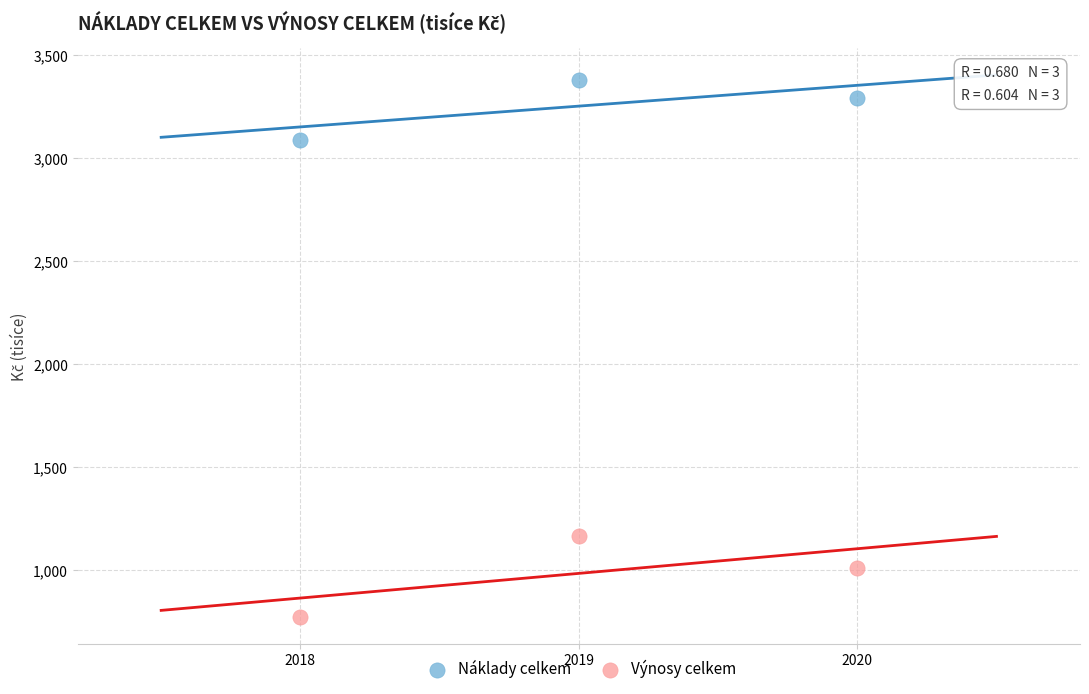

What is the X range (max minus min) for the scatter plot?

2.0